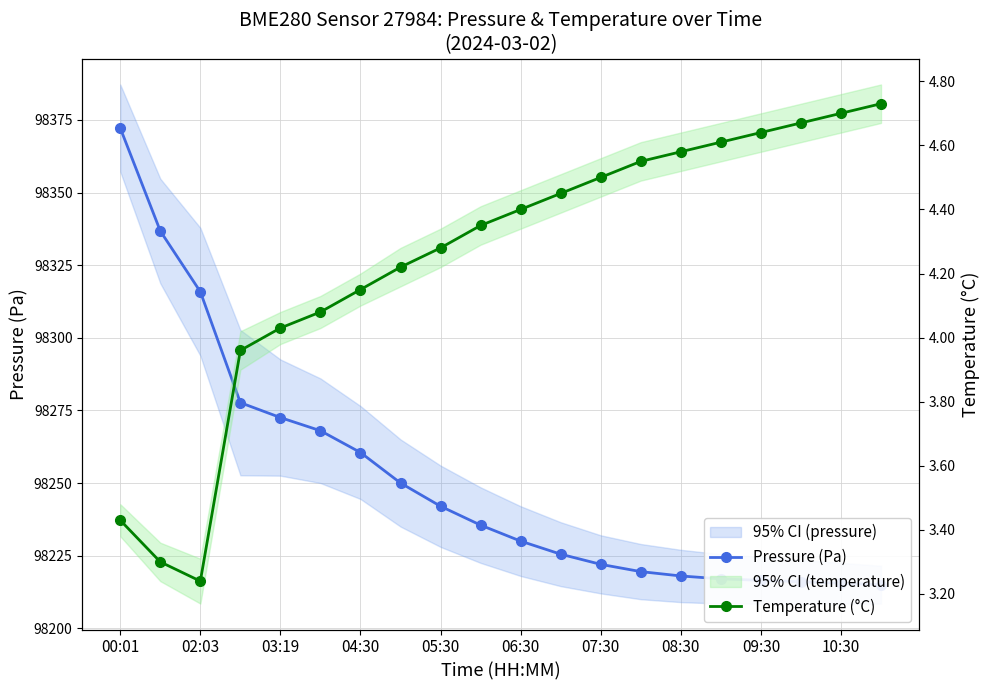

Is this an area chart (filled region under the line)?

No